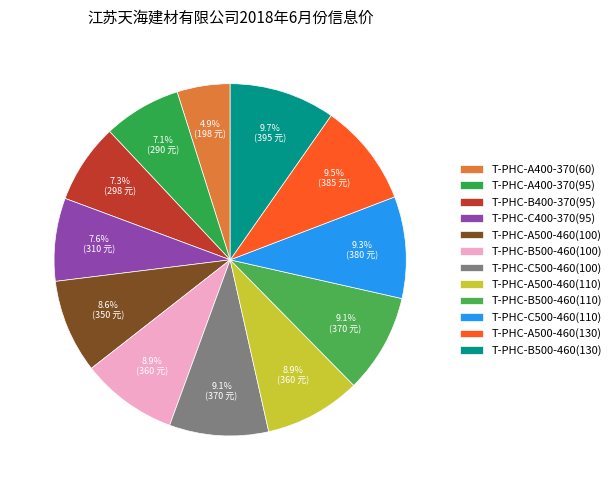

Does T-PHC-B400-370(95) account for over 50% of the chart?

No